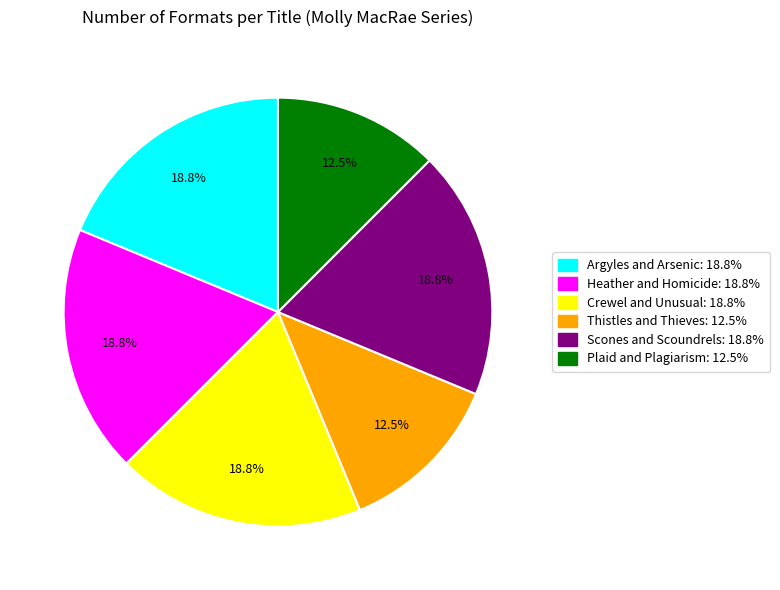

Does any single category account for the majority?

No